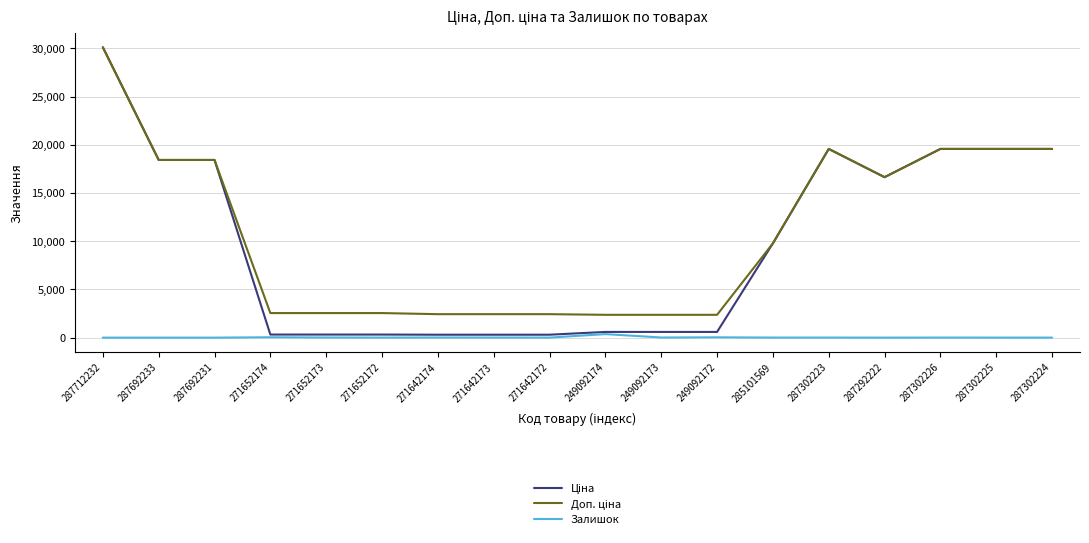

At which category does the chart reach its peak across all series?

287712232